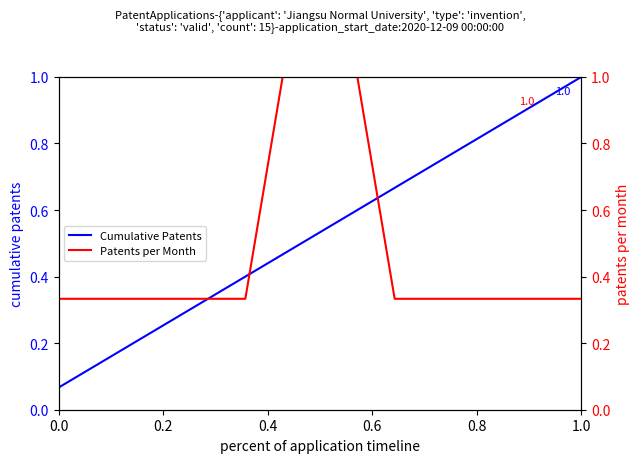

How many categories are shown in the chart?

15